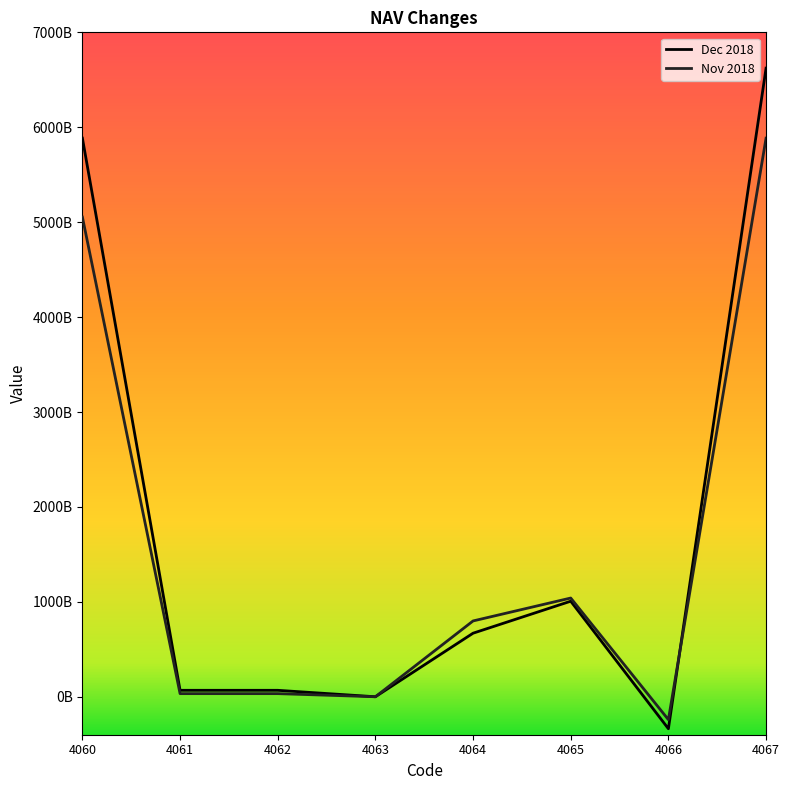

At which label is Dec 2018 closest to 3142672181794?

4065